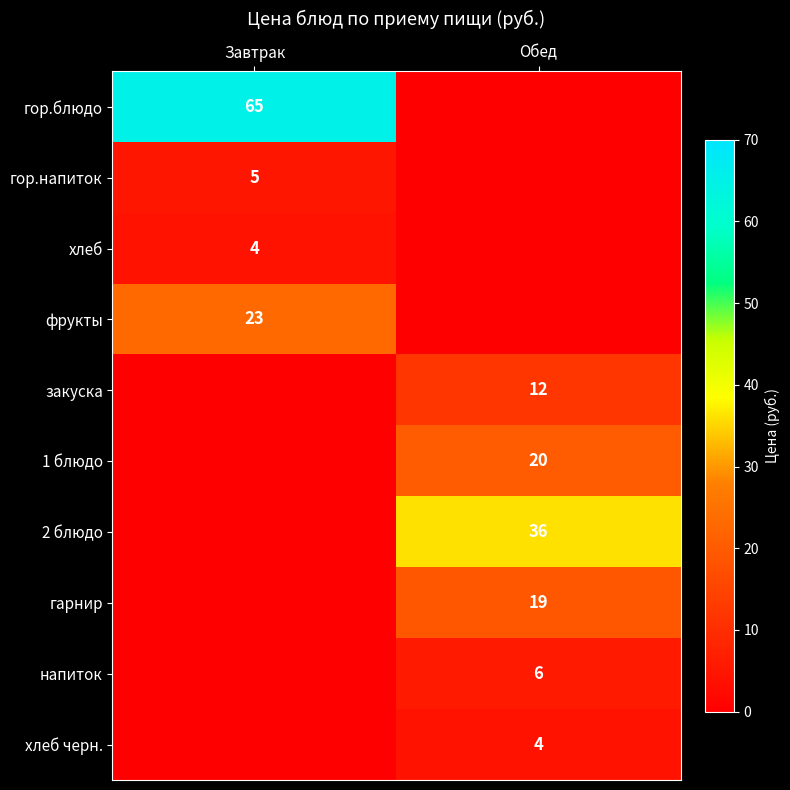

Is it true that гор.блюдо equals 65 at Завтрак?

True